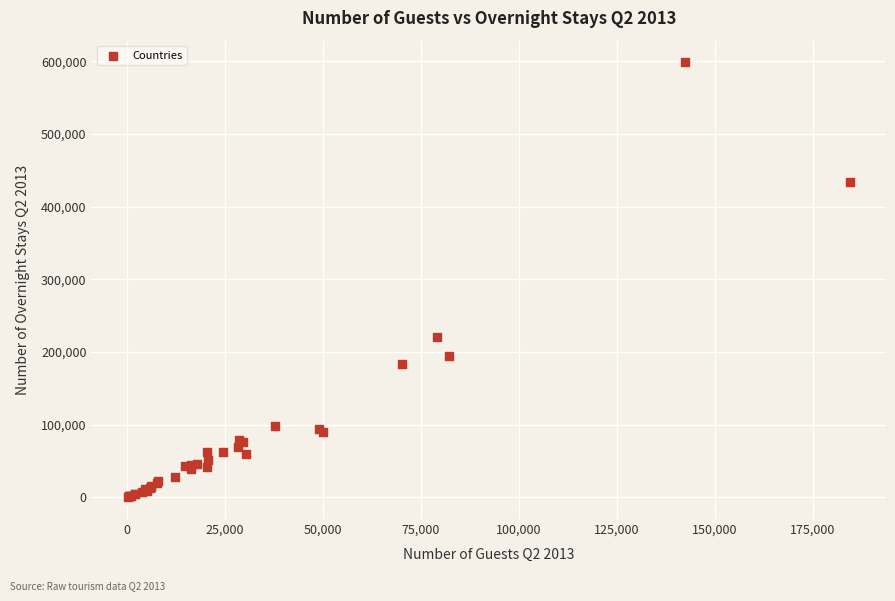

What Y value in the scatter plot is closest to 299447?

220700